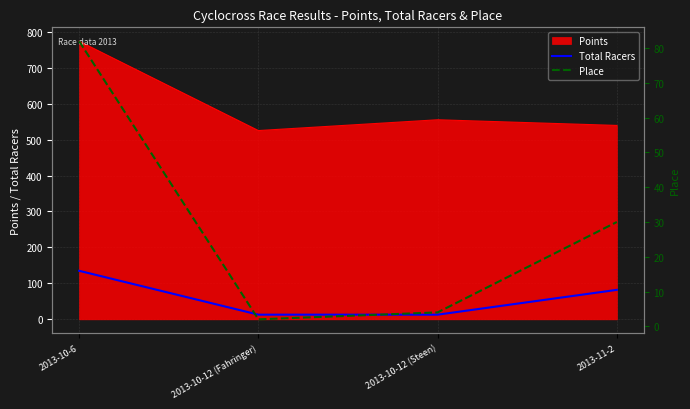

What is the difference between the maximum and minimum values in the Place series?

80